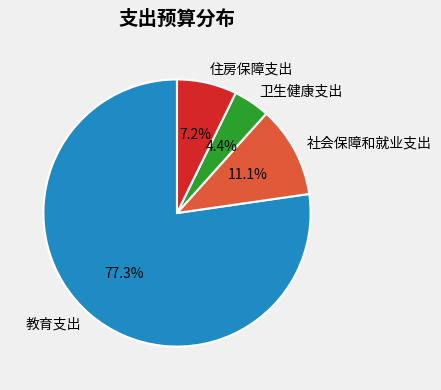

Which category has the biggest portion of the pie?

教育支出